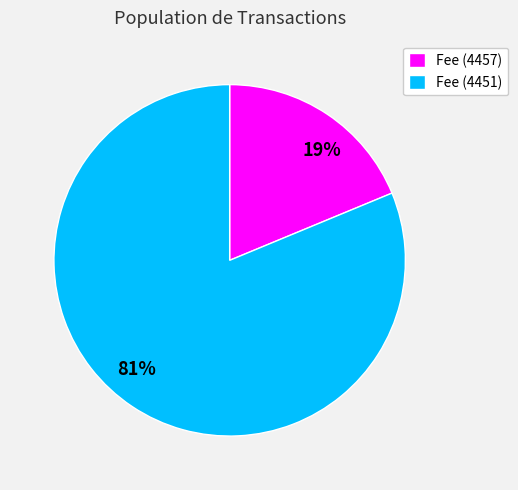

Is there any slice that represents more than half of the pie?

Yes